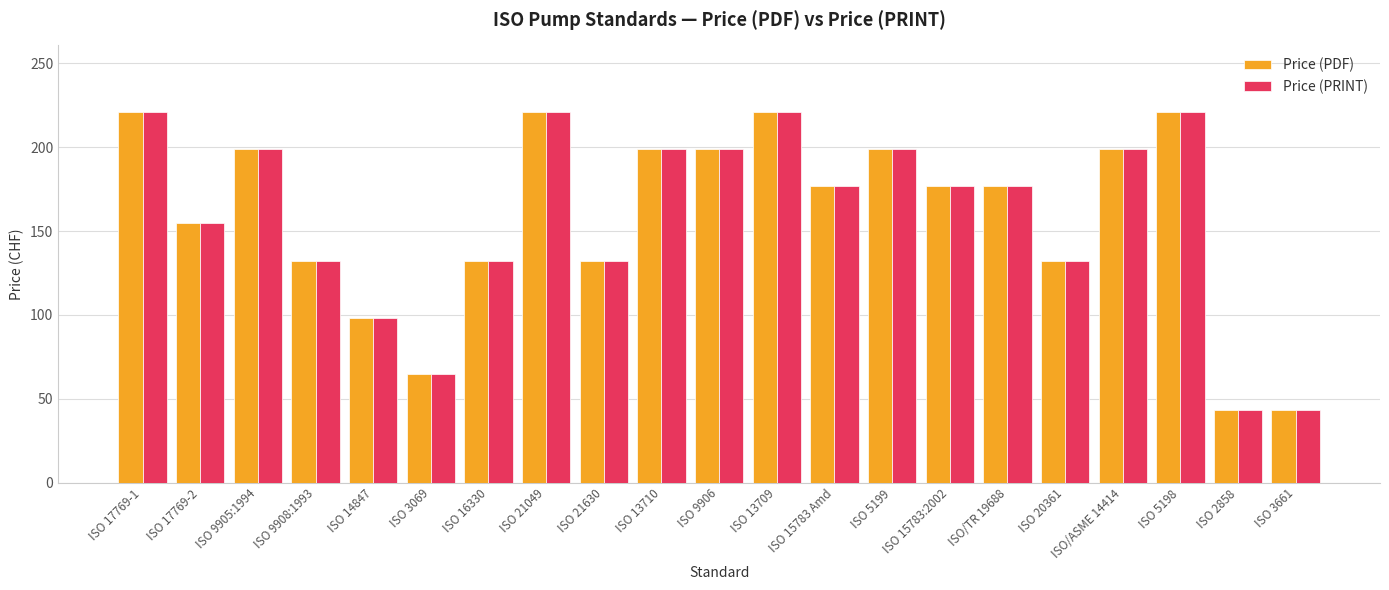

What is the difference between the maximum and minimum values in the Price (PRINT) series?

178